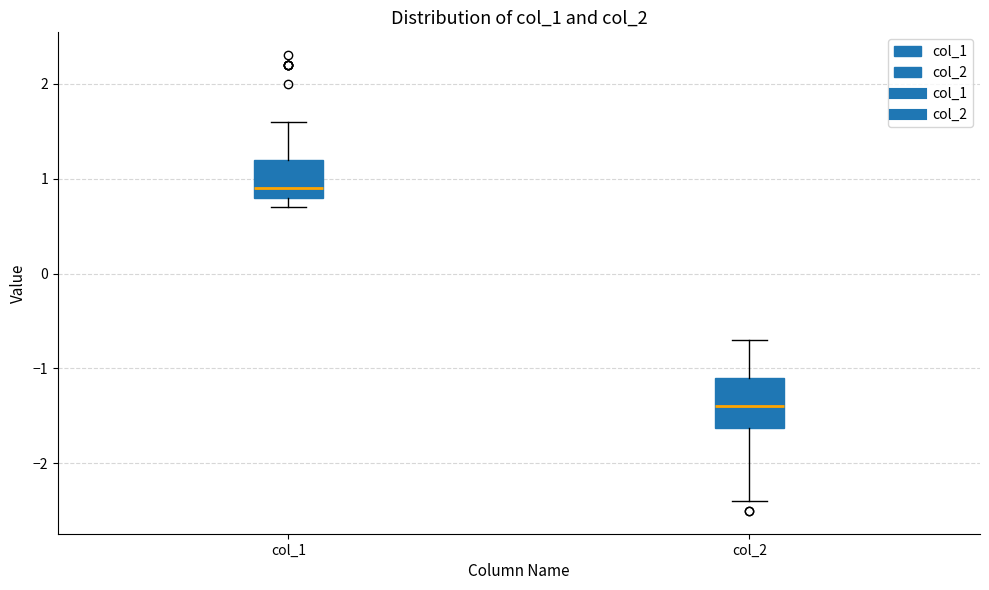

Which box has the lowest median line?

col_2